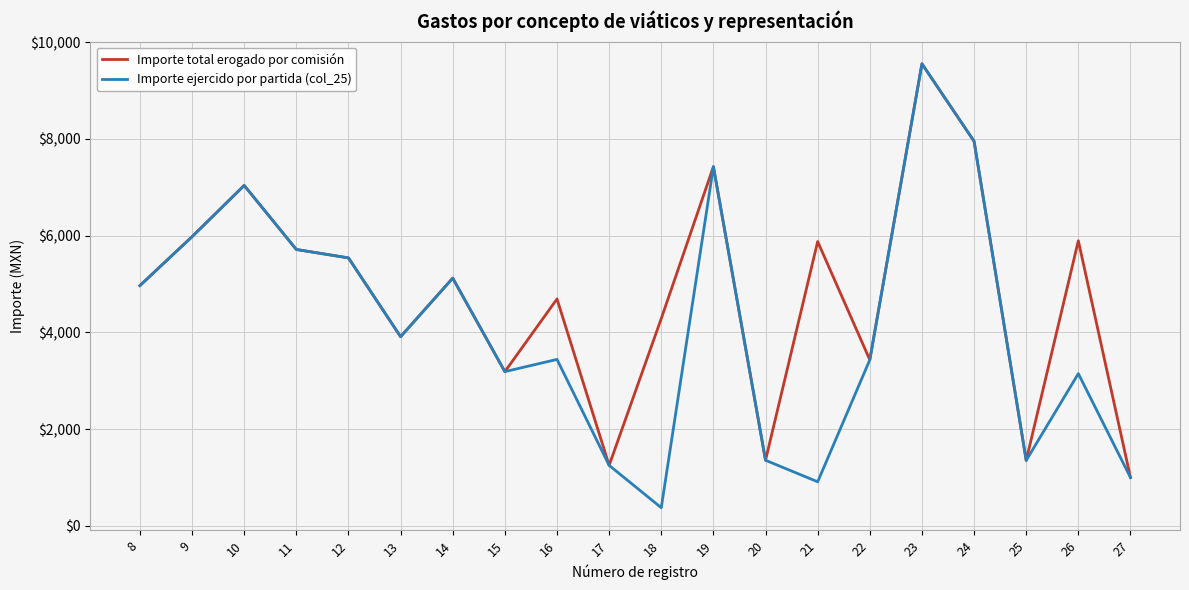

Which series has the largest total across all categories?

Importe total erogado por comisión